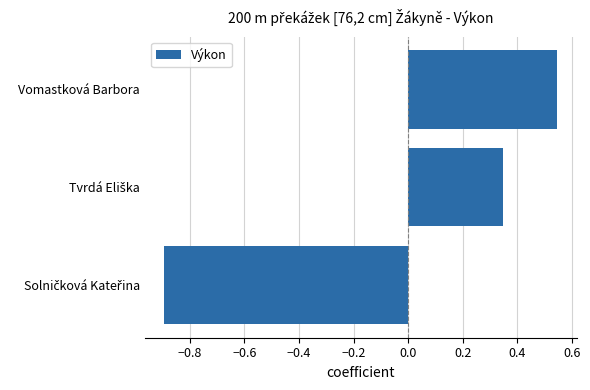

What is the difference between the maximum and minimum values?

1.4